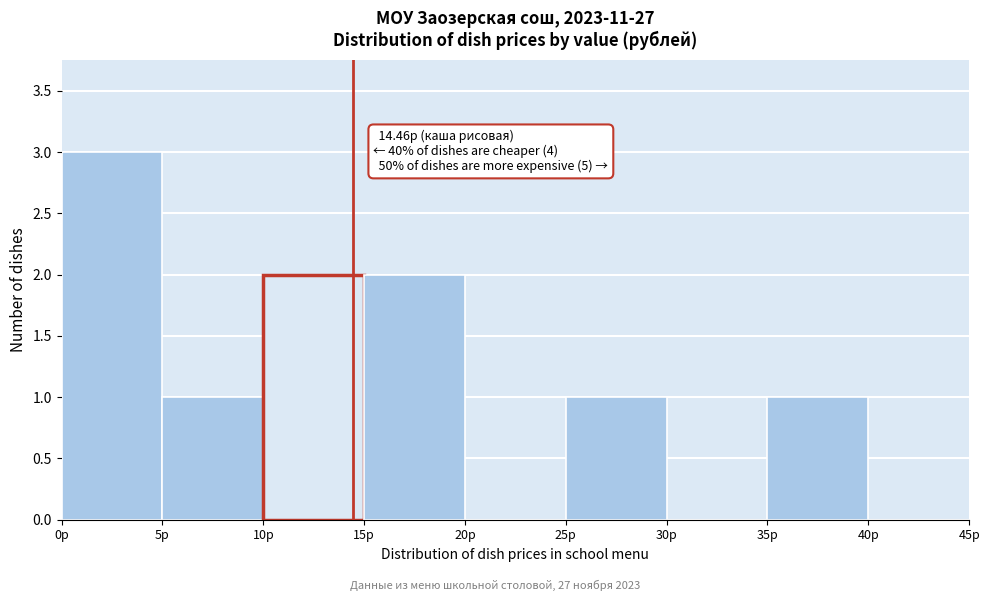

Which range on the x-axis has the tallest bar?

0 to 5